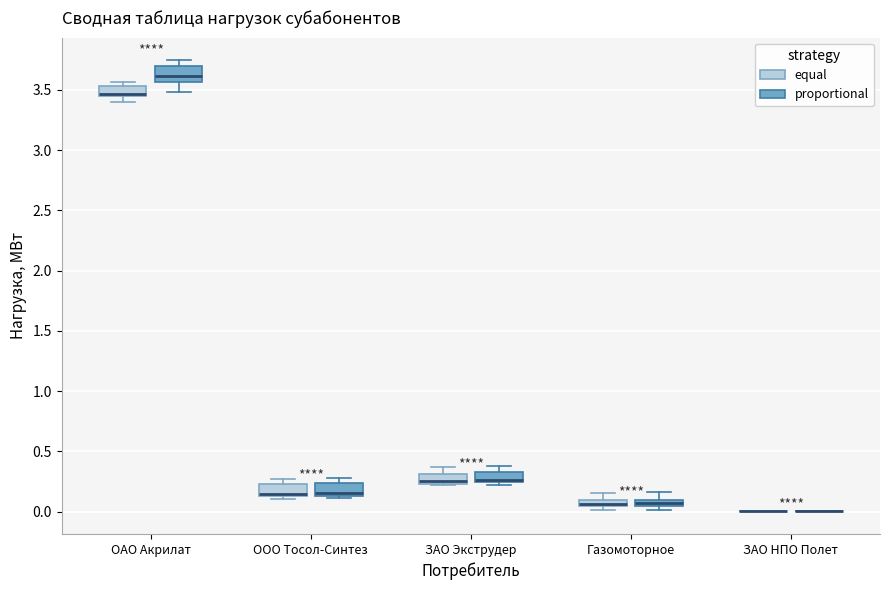

Where does the upper whisker of the box for Газомоторное (equal) end on the y-axis? The values are not printed on the chart, so give them approximately, as read against the axis.

0.15